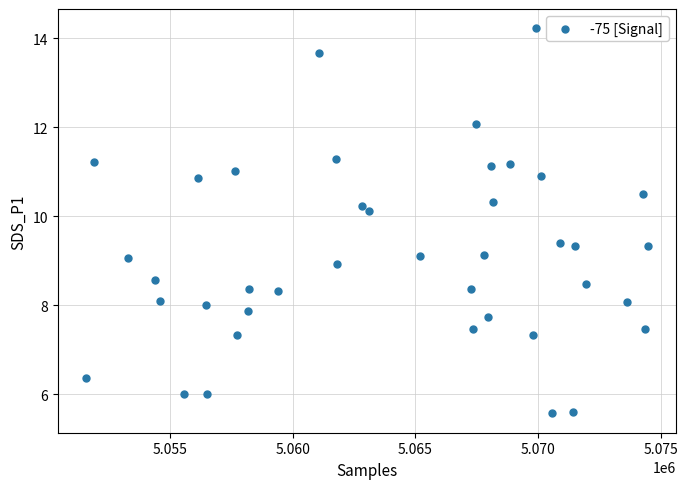

What is the range of Y values (max minus min)?

8.7